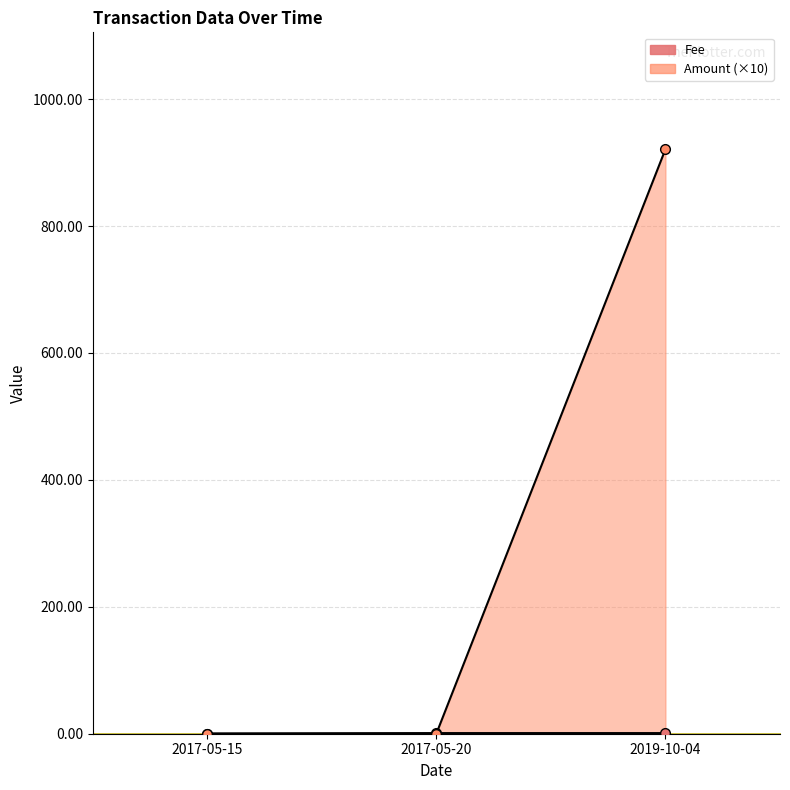

Count the number of data series in this chart.

2